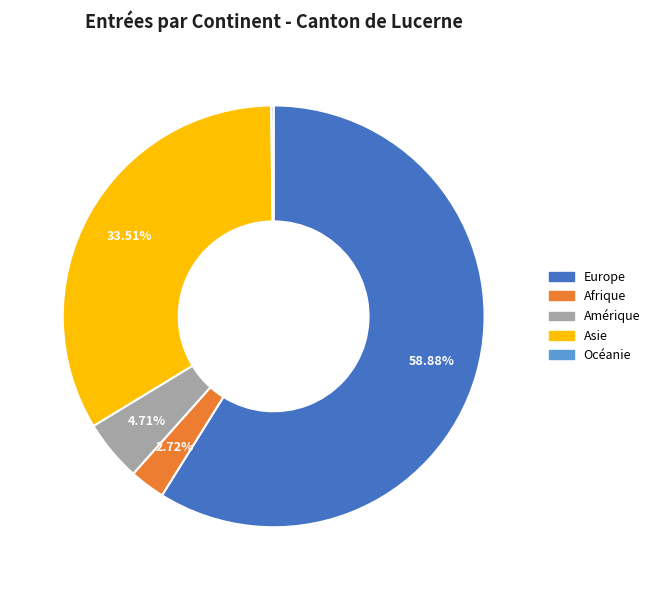

Approximately how many times larger is the value at Afrique compared to Amérique?

0.6